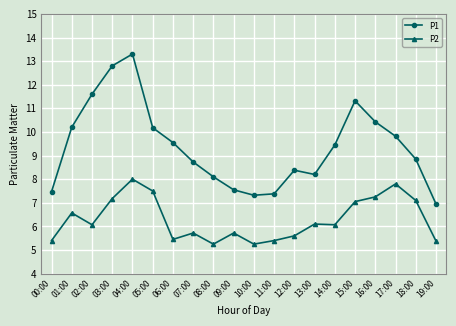

What is the average value of the P2 series?

6.3